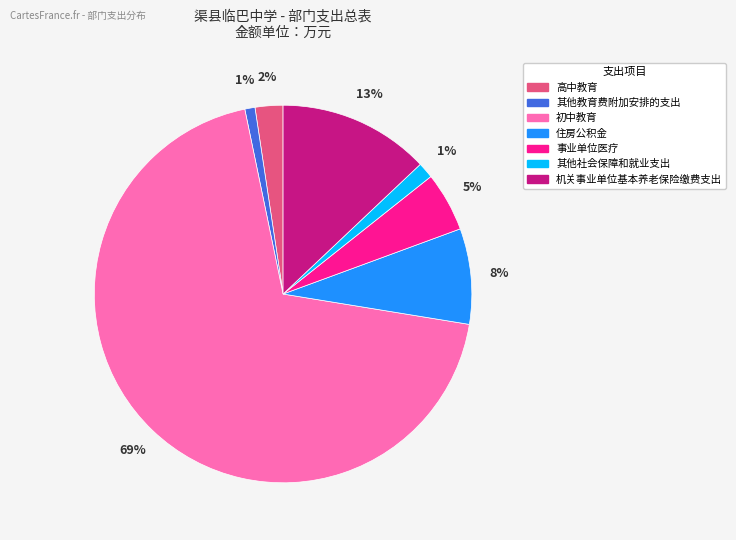

To the nearest percent, what is the average slice percentage?

14%